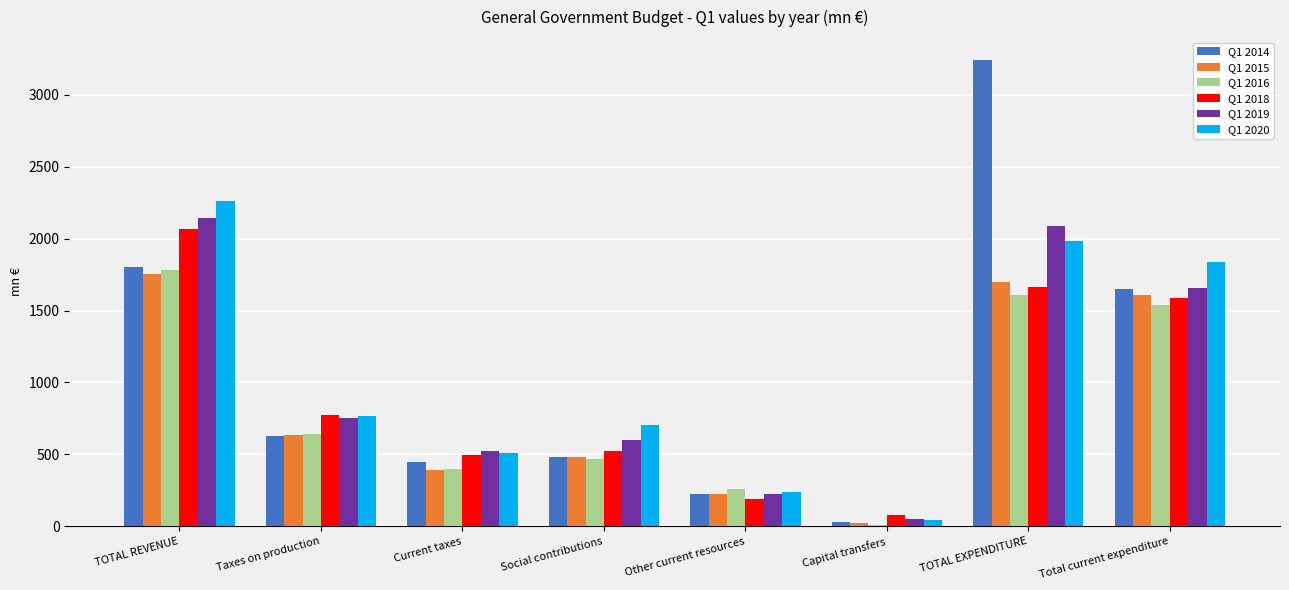

True or false: Q1 2018 has a value of 1262.1 at TOTAL REVENUE.

False